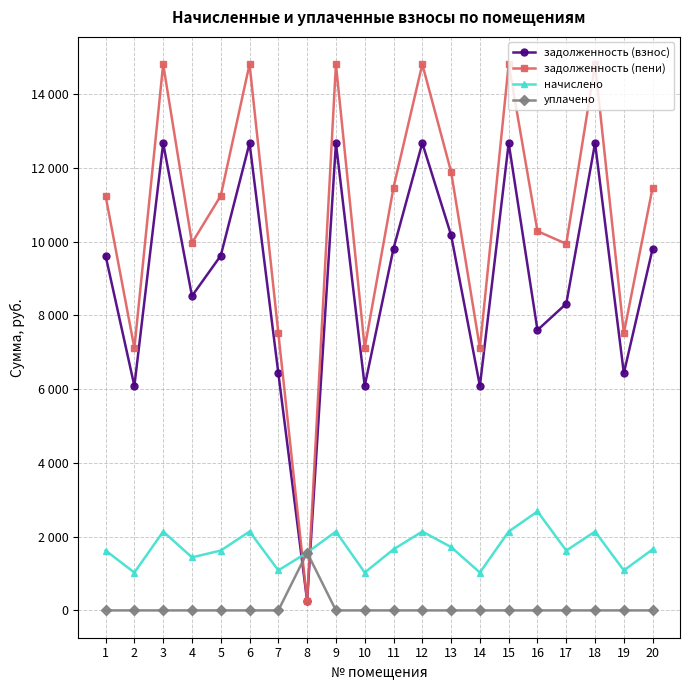

What is the difference between the задолженность (пени) values at 12 and 13?

2917.2